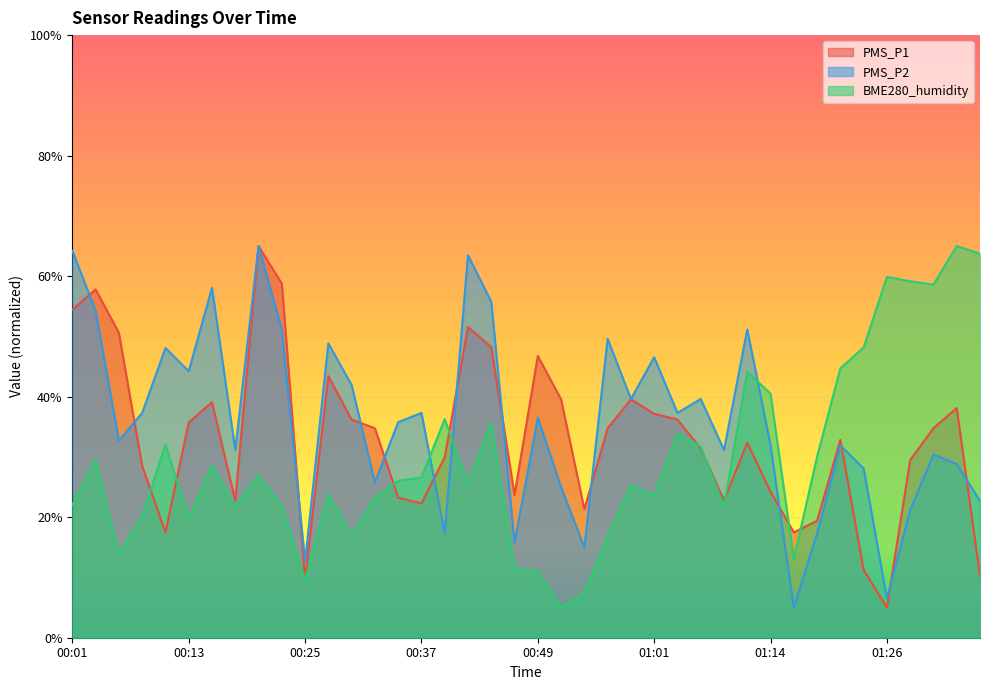

List the series in order of their overall mean, highest first.

PMS_P2, PMS_P1, BME280_humidity